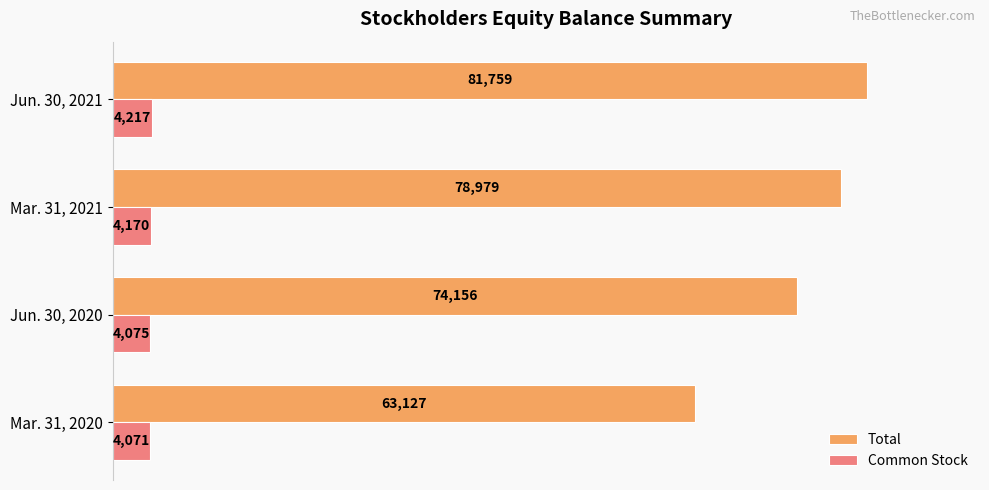

What are all the series names shown in the legend?

Total, Common Stock